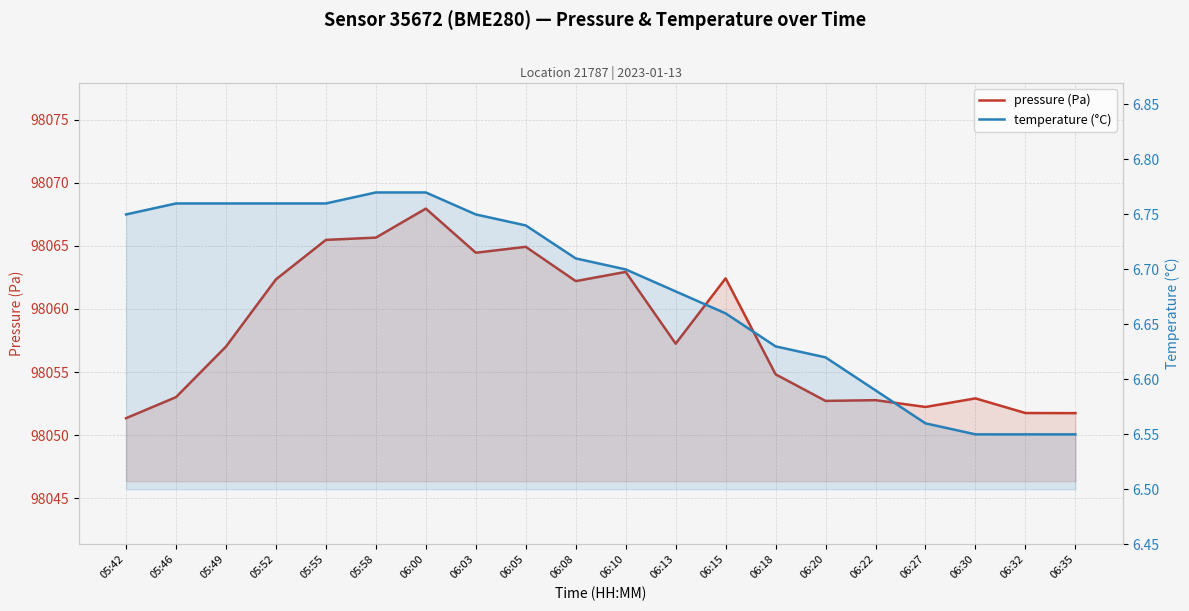

How many lines are shown in the chart?

2